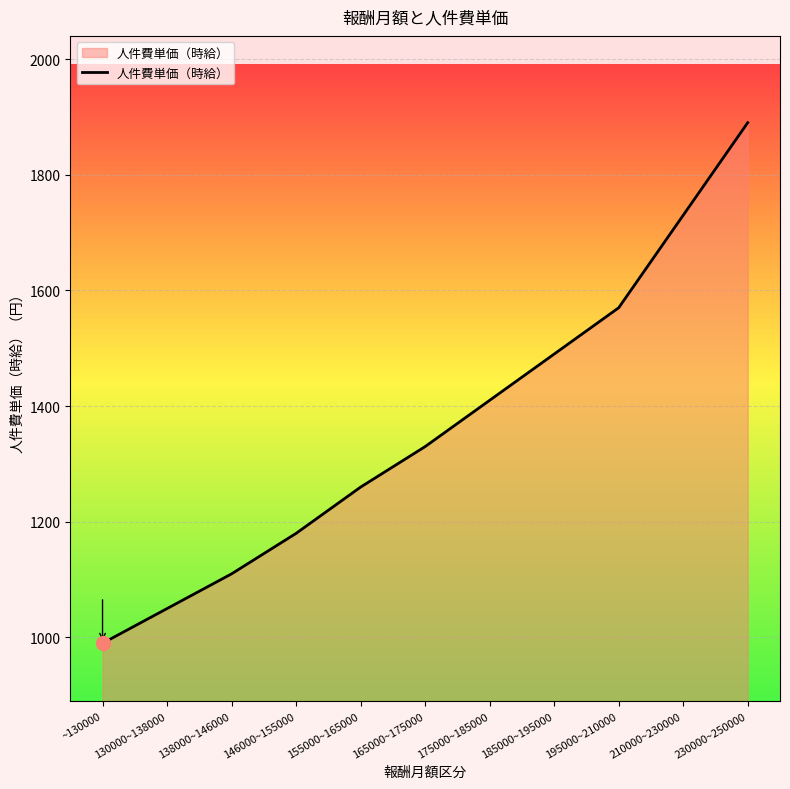

Approximately how many times larger is the value at 155000~165000 compared to 185000~195000?

0.8